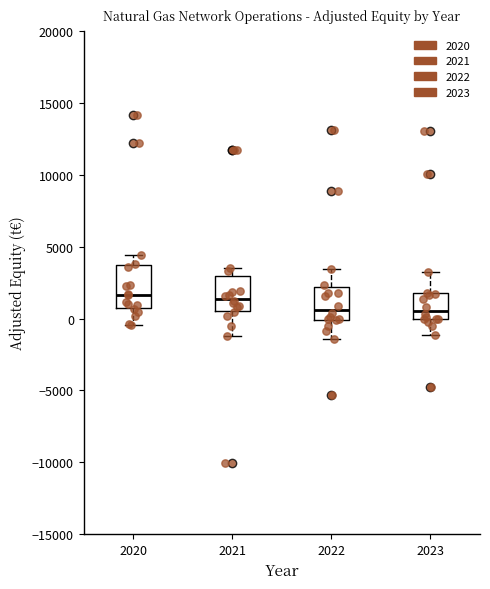

Where is the lower edge of the box at x = 2020 on the y-axis? The values are not printed on the chart, so give them approximately, as read against the axis.

500